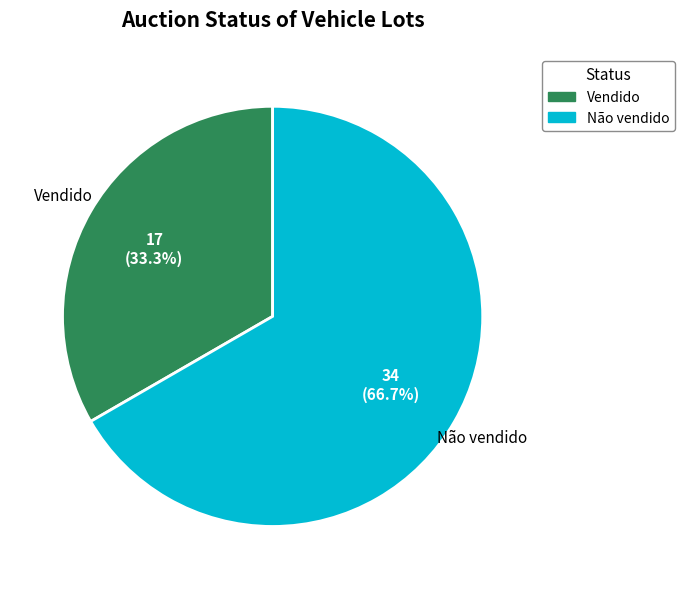

Does any single category account for the majority?

Yes